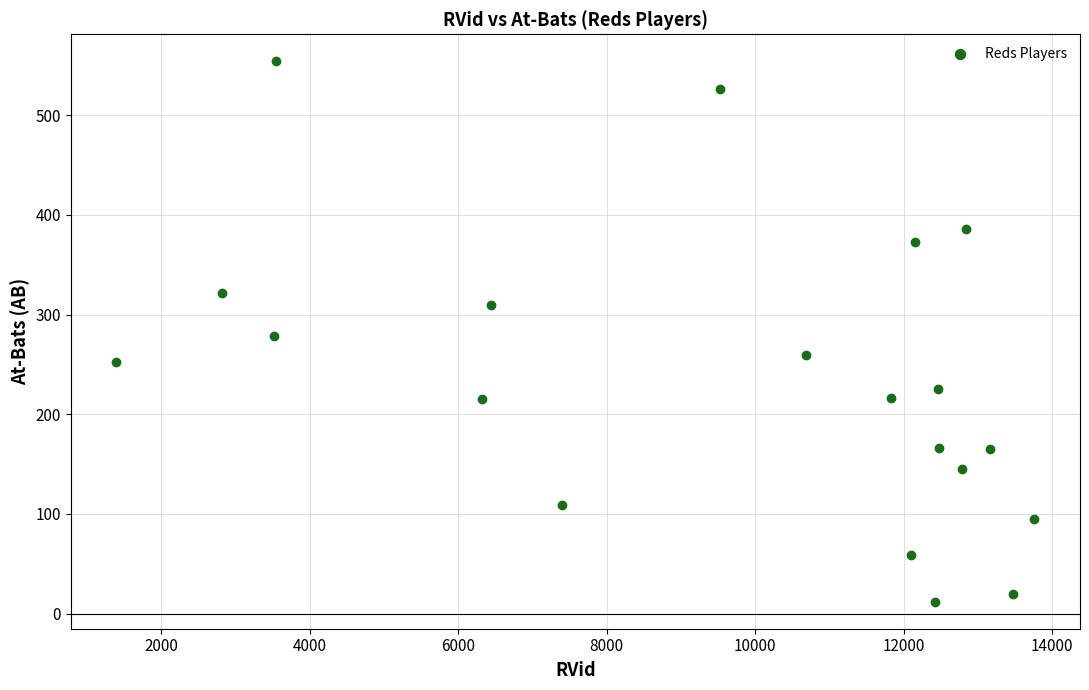

What is the range of Y values (max minus min)?

542